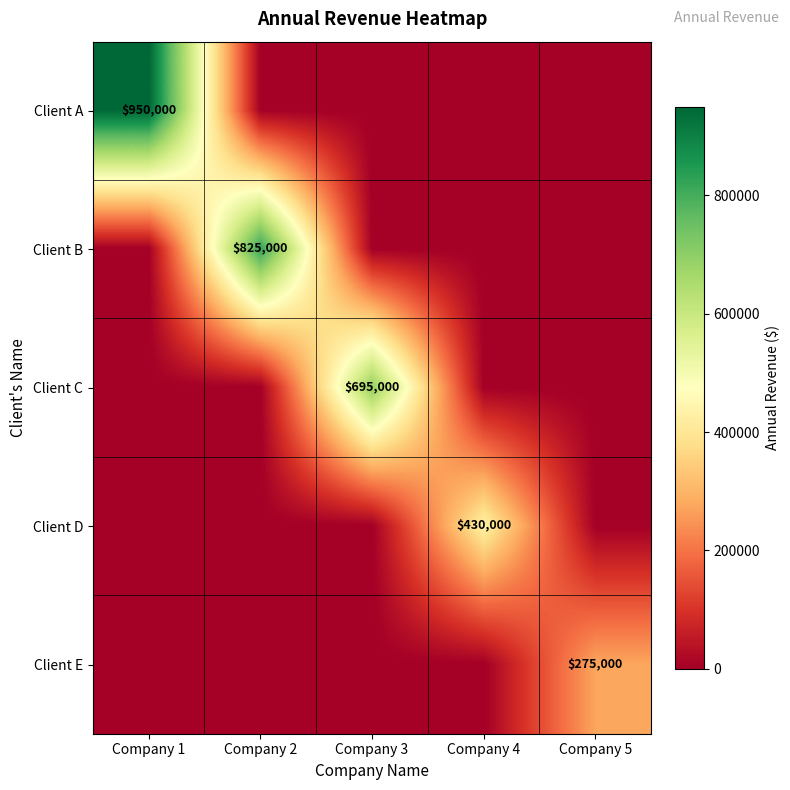

At Company 4, list the series in order from largest to smallest.

Client D, Client A, Client B, Client C, Client E